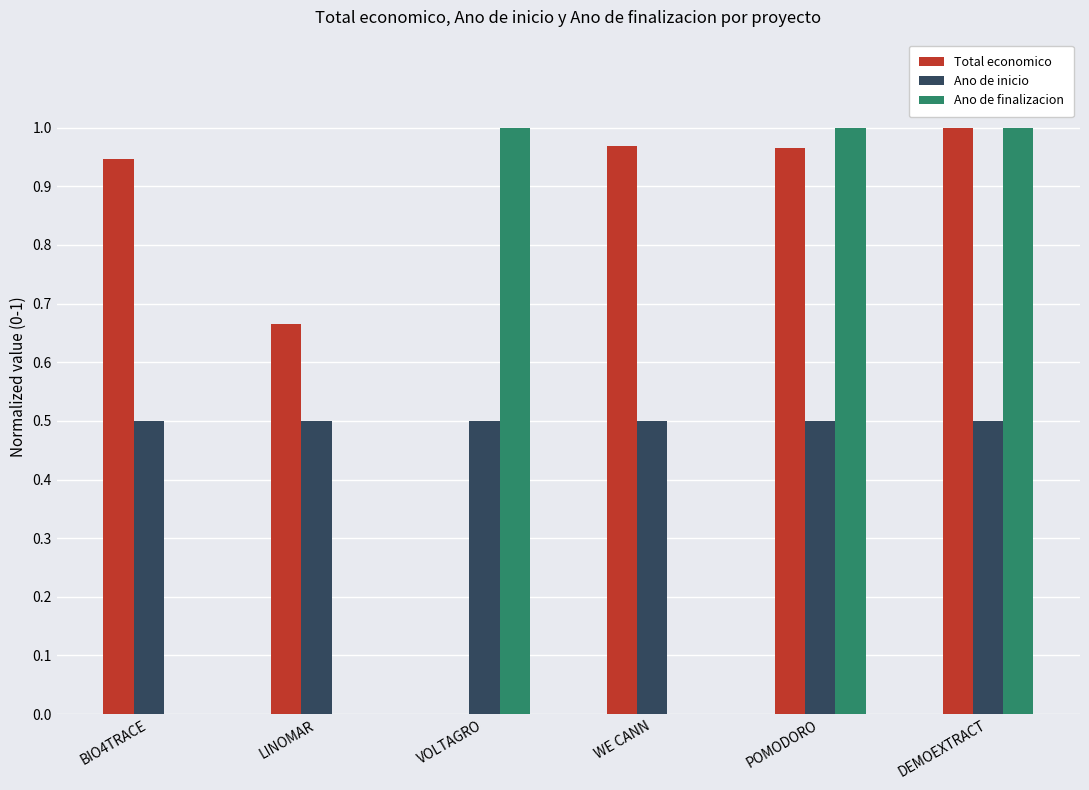

How many categories are shown in the chart?

6